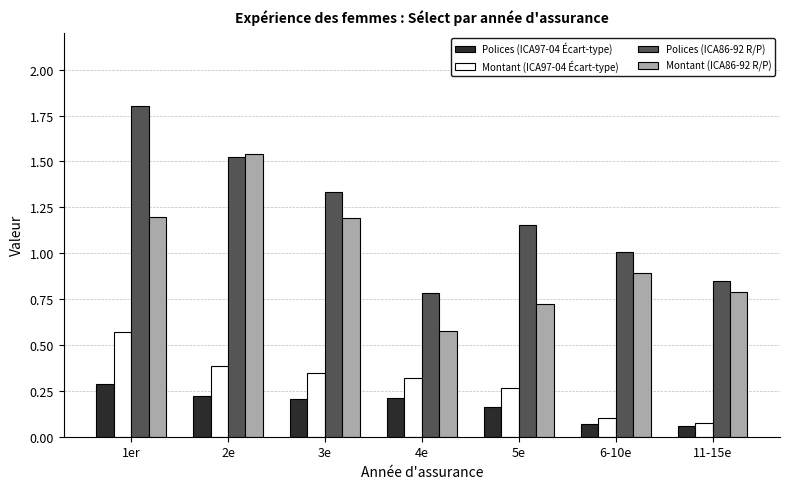

What is the difference between the maximum and minimum values in the Polices (ICA86-92 R/P) series?

1.0